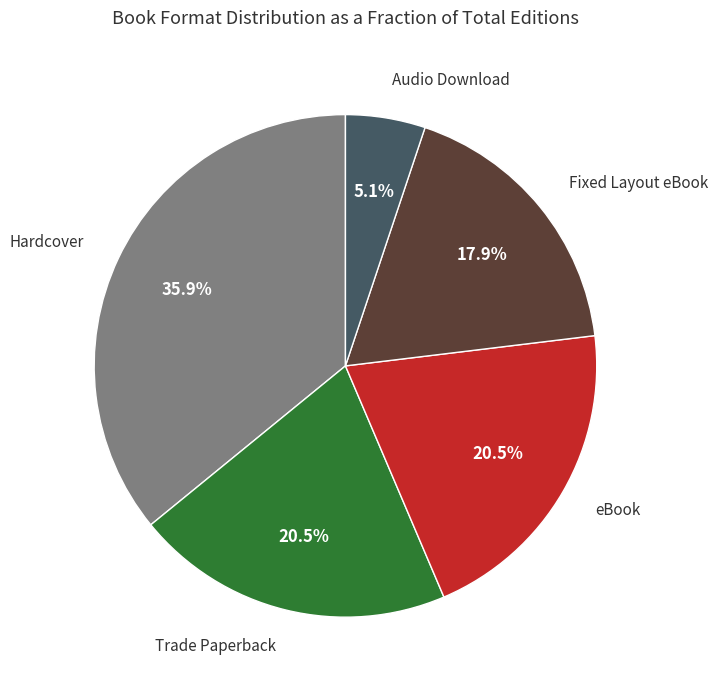

Does any single category account for the majority?

No